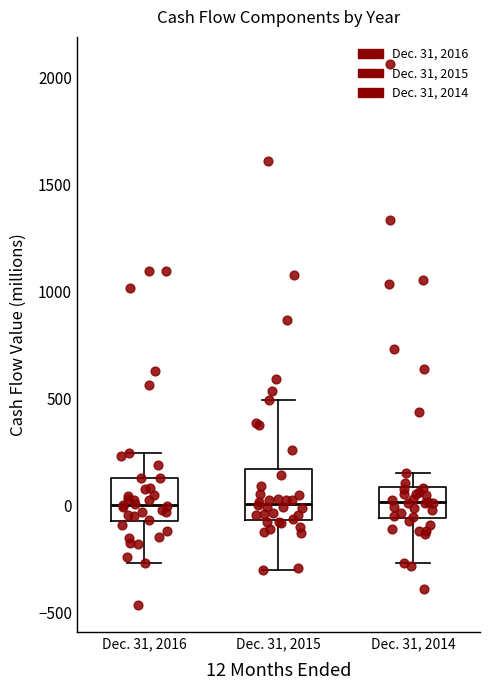

Where is the lower edge of the box for Dec. 31, 2014 on the y-axis? The values are not printed on the chart, so give them approximately, as read against the axis.

-50